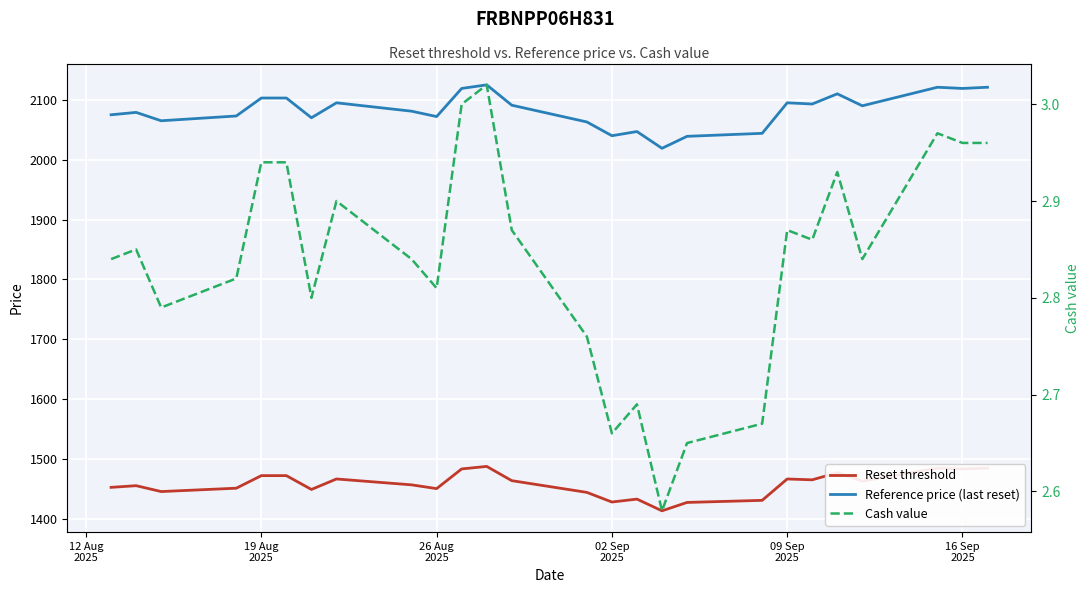

What is the approximate value of Reset threshold at 19 Aug 2025?

1472.1